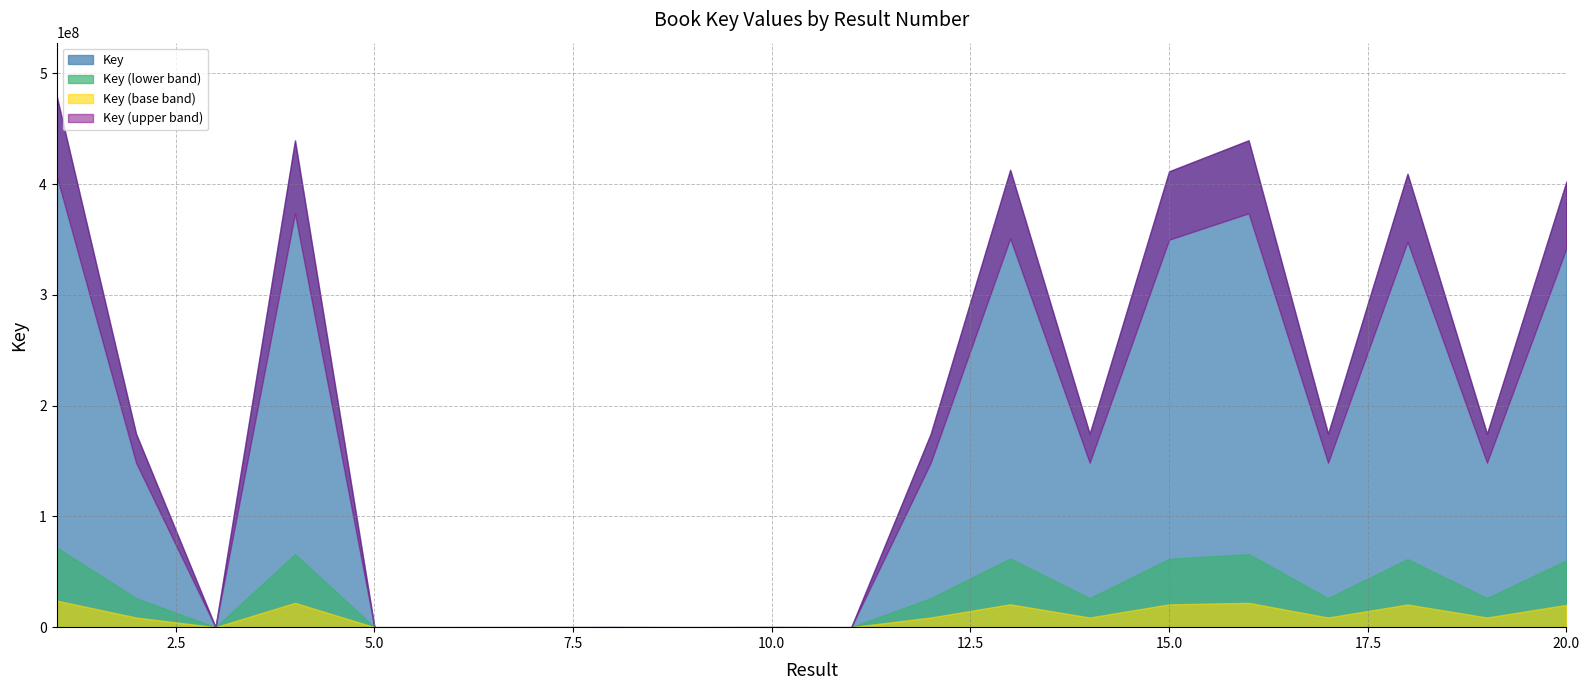

What is the difference between the second highest and minimum values?

439638774